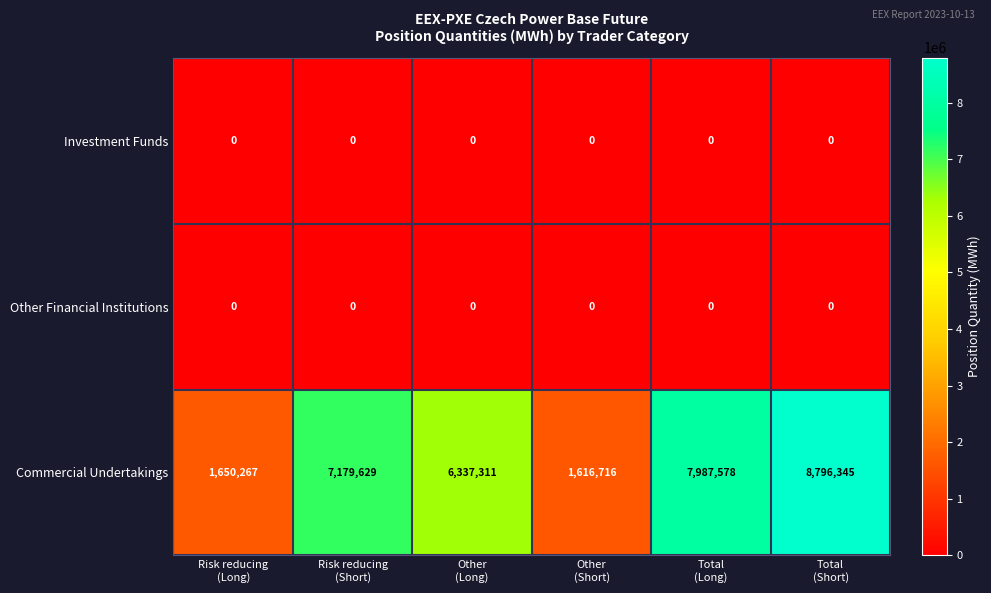

Between Risk reducing
(Short) and Other
(Short), which series saw the biggest shift?

Commercial Undertakings